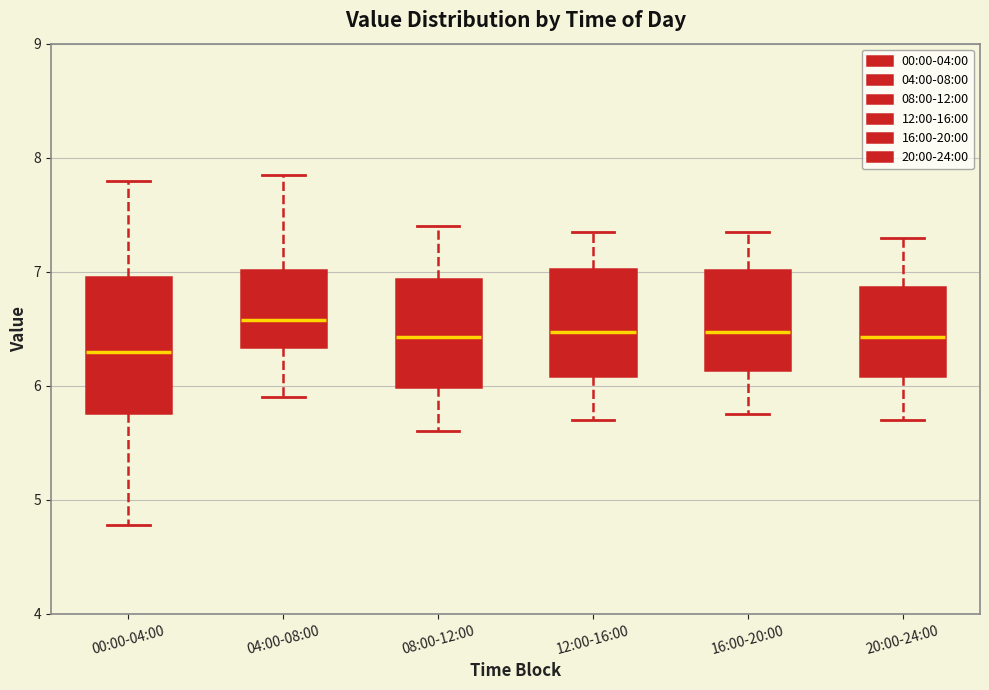

Which box is the tallest, from its lower edge to its upper edge?

00:00-04:00